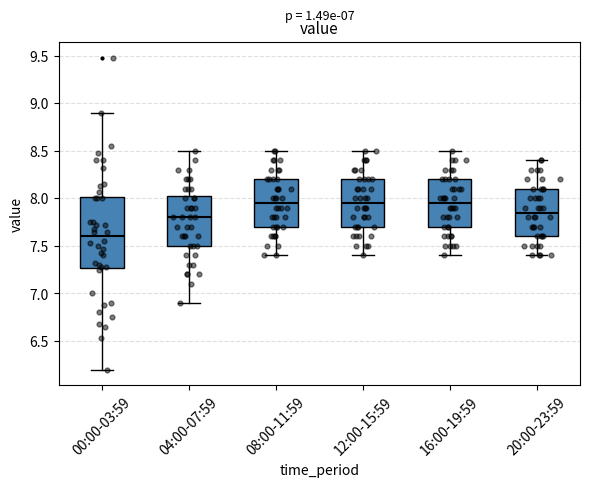

Comparing the boxes themselves (not the whiskers), which one is the tallest?

00:00-03:59